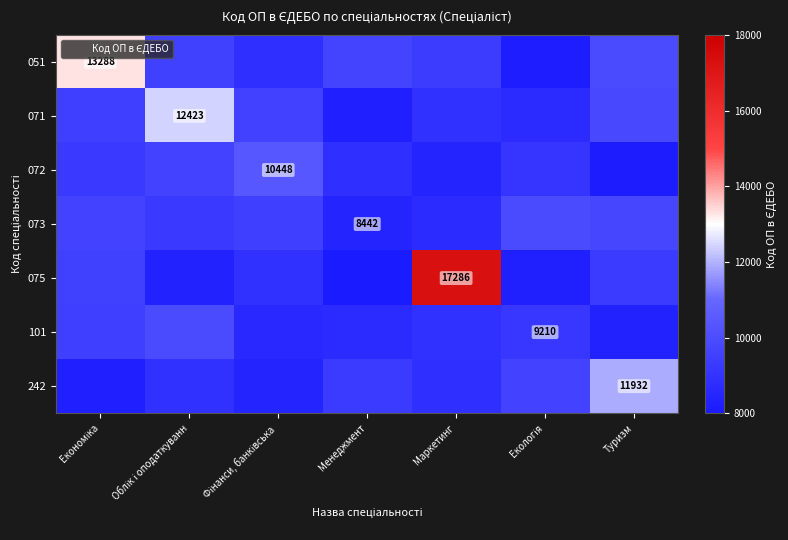

At which label does 051 reach its minimum?

Екологія